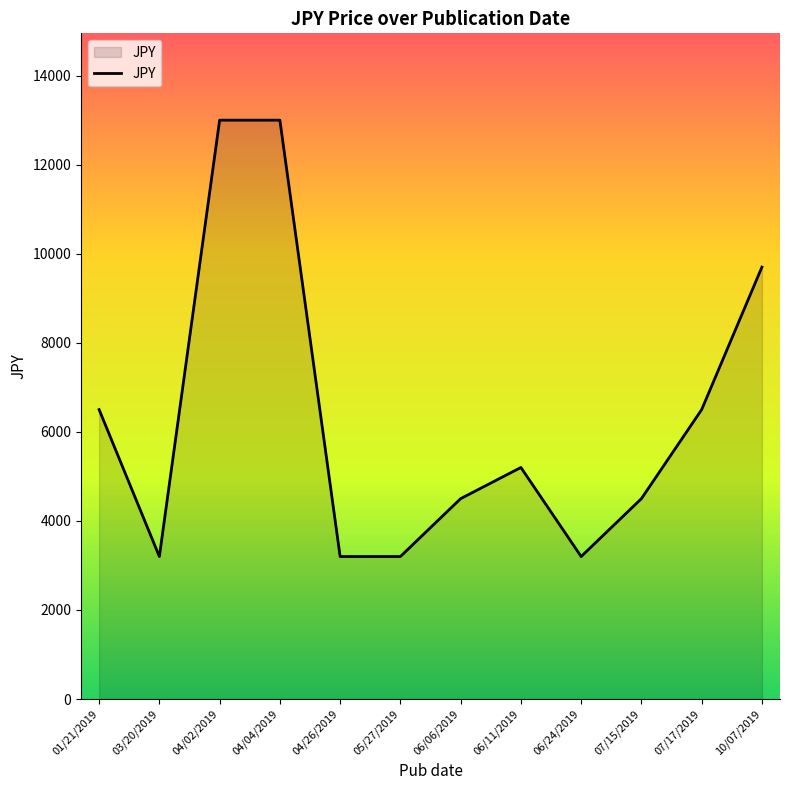

Reading left to right, what are all the values shown in this chart?

6500	3200	13000	13000	3200	3200	4500	5200	3200	4500	6500	9700